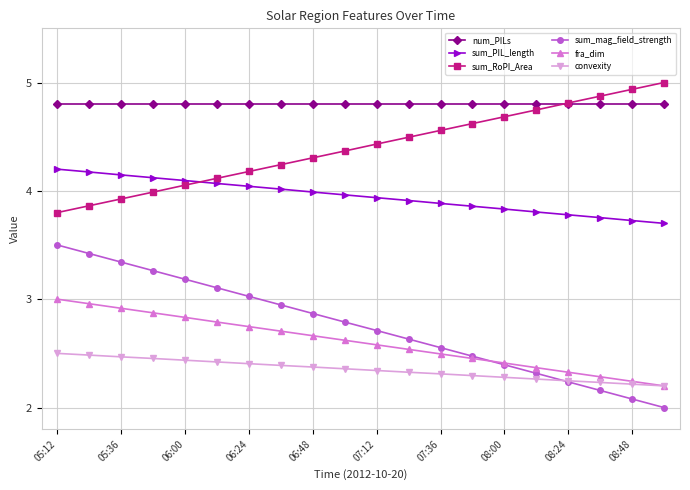

What is the maximum value shown in the chart?

5.0